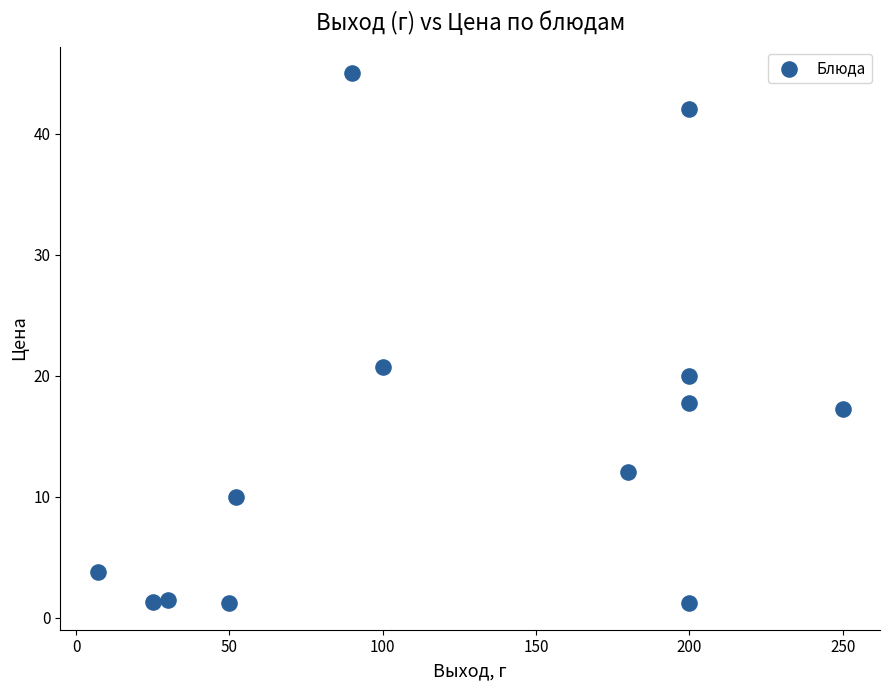

What Y value in the scatter plot is closest to 23?

20.7